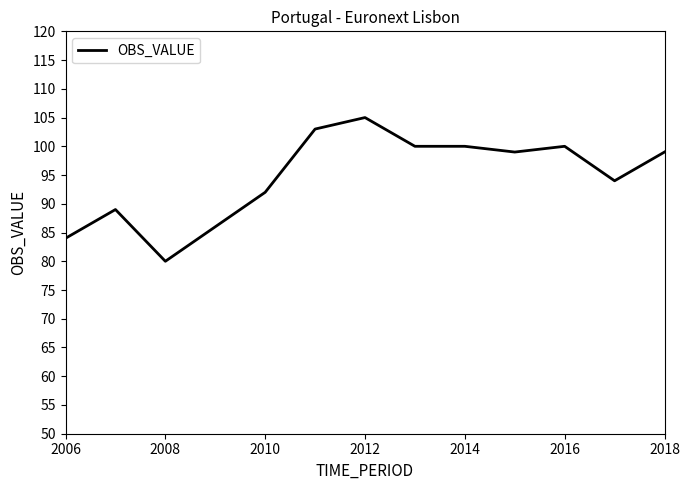

What is the maximum value shown in the chart?

105